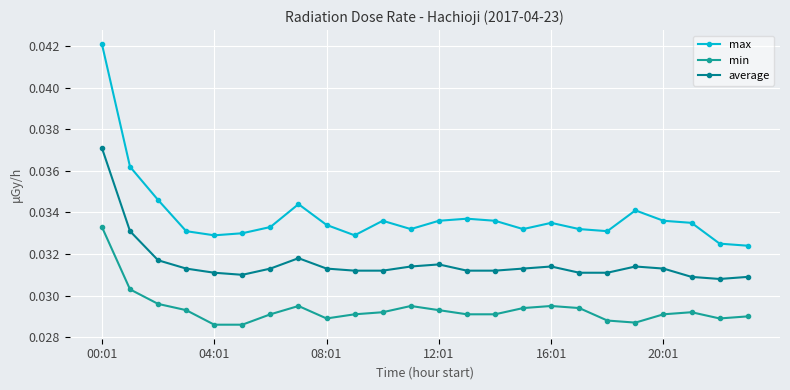

Which series has the widest spread of values?

max